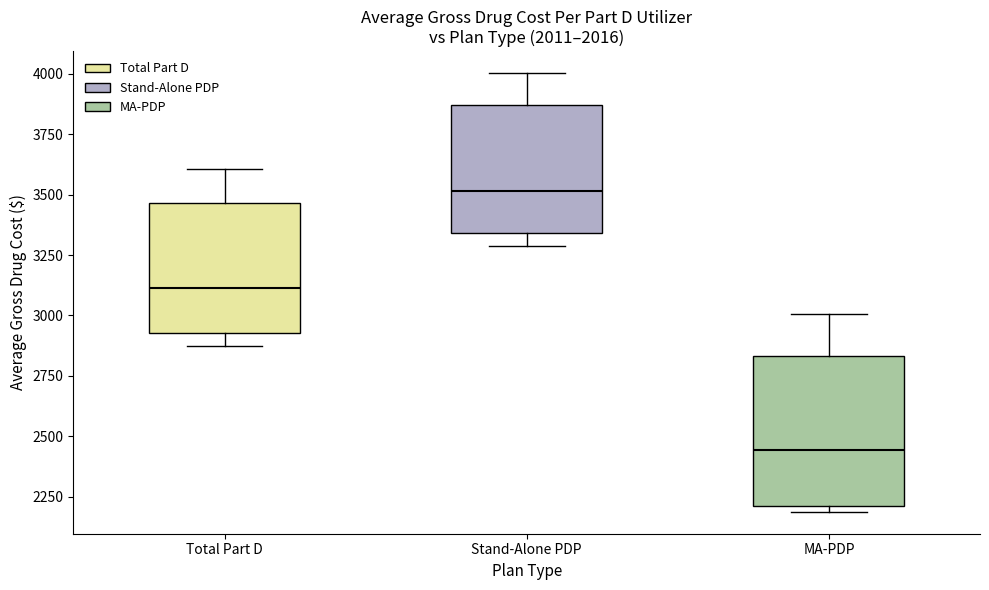

Reading left to right, read every box against the y-axis: the position of its median line, the range the box covers, and the ends of its whiskers. The values are not printed on the chart, so give them approximately, as read against the axis.

Total Part D: median 3100, box 2950 to 3450, whiskers 2850 to 3600
Stand-Alone PDP: median 3500, box 3350 to 3850, whiskers 3300 to 4000
MA-PDP: median 2450, box 2200 to 2850, whiskers 2200 (just below the box's lower edge) to 3000